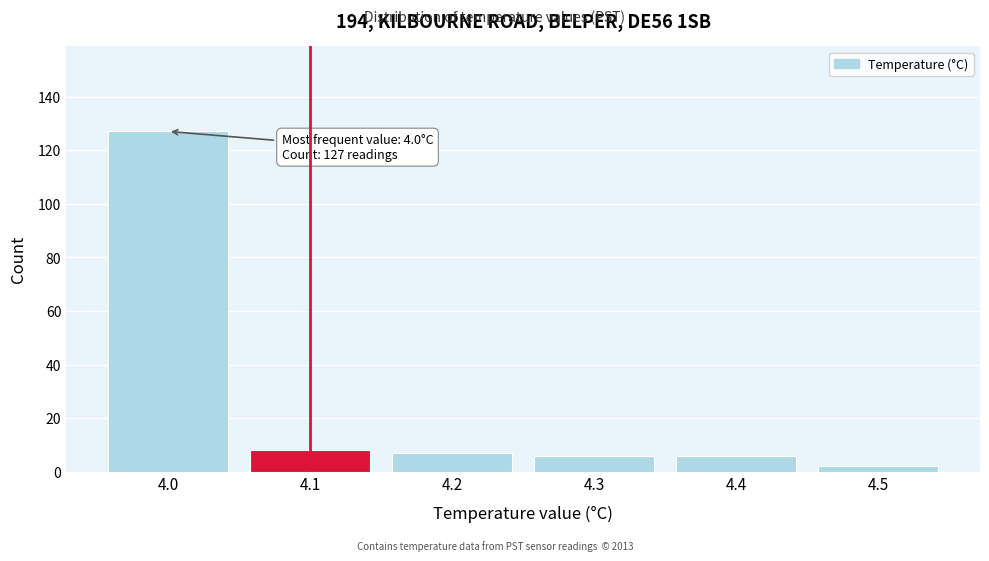

Which range on the x-axis has the tallest bar?

3.95 to 4.05